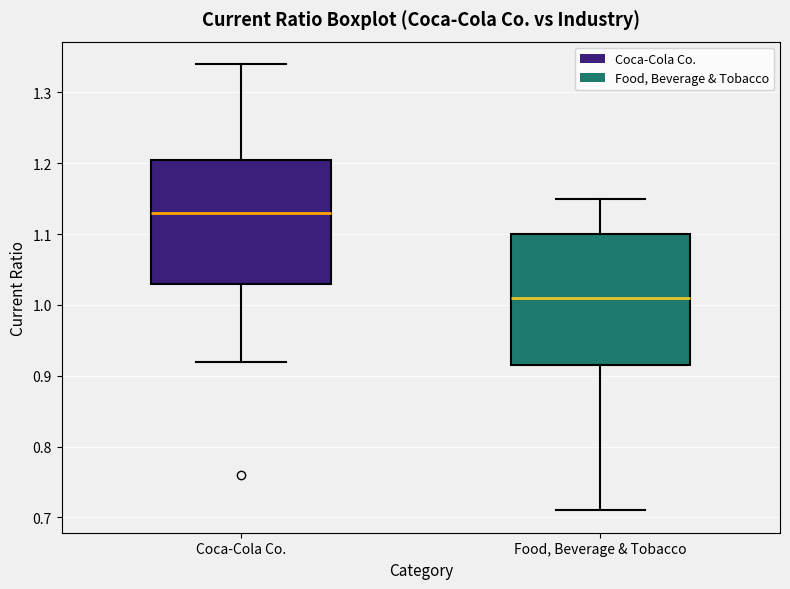

Reading left to right, transcribe this box plot: for each box, give where its median line is, the range the box spans, and where its two whiskers end, as read against the y-axis. The values are not printed on the chart, so give them approximately, as read against the axis.

Coca-Cola Co.: median 1.13, box 1.03 to 1.21, whiskers 0.92 to 1.34
Food, Beverage & Tobacco: median 1.01, box 0.92 to 1.10, whiskers 0.71 to 1.15